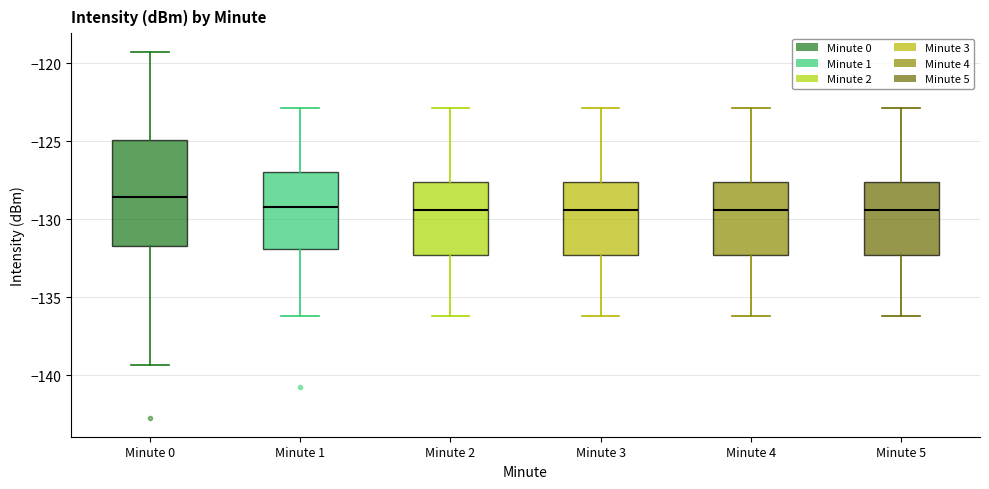

Reading left to right, transcribe this box plot: for each box, give where its median line is, the range the box spans, and where its two whiskers end, as read against the y-axis. The values are not printed on the chart, so give them approximately, as read against the axis.

Minute 0: median -128.5, box -131.5 to -125.0, whiskers -139.5 to -119.5
Minute 1: median -129.0, box -132.0 to -127.0, whiskers -136.0 to -123.0
Minute 2: median -129.5, box -132.5 to -127.5, whiskers -136.0 to -123.0
Minute 3: median -129.5, box -132.5 to -127.5, whiskers -136.0 to -123.0
Minute 4: median -129.5, box -132.5 to -127.5, whiskers -136.0 to -123.0
Minute 5: median -129.5, box -132.5 to -127.5, whiskers -136.0 to -123.0